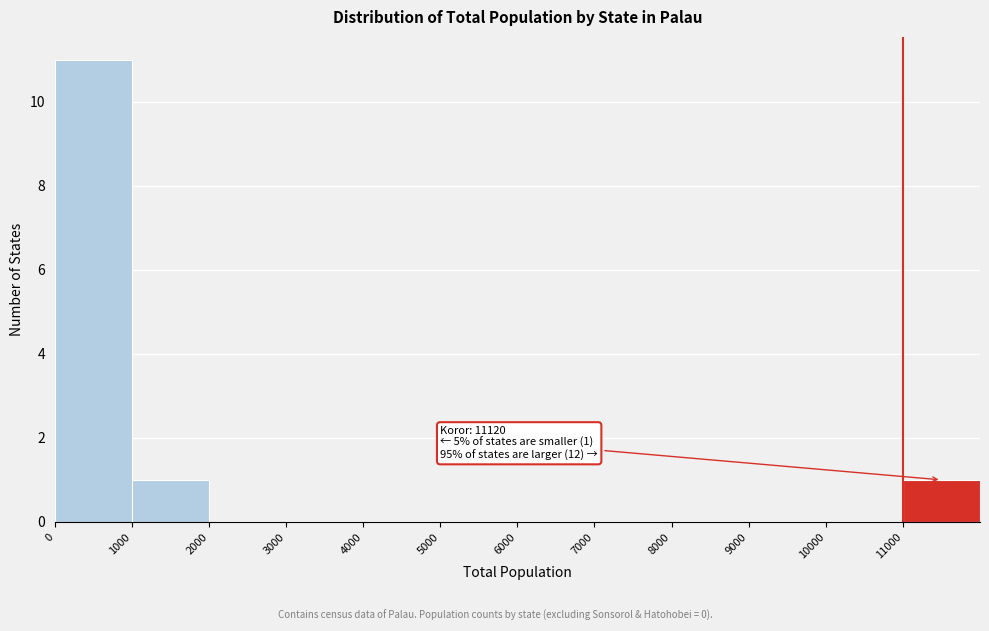

Which range on the x-axis has the tallest bar?

0 to 1000